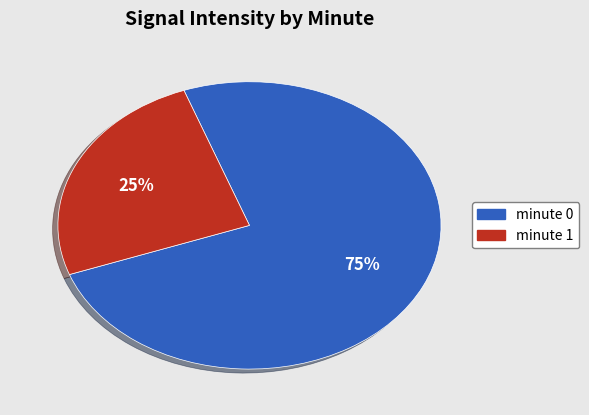

Rank the categories by value from lowest to highest.

minute 1, minute 0